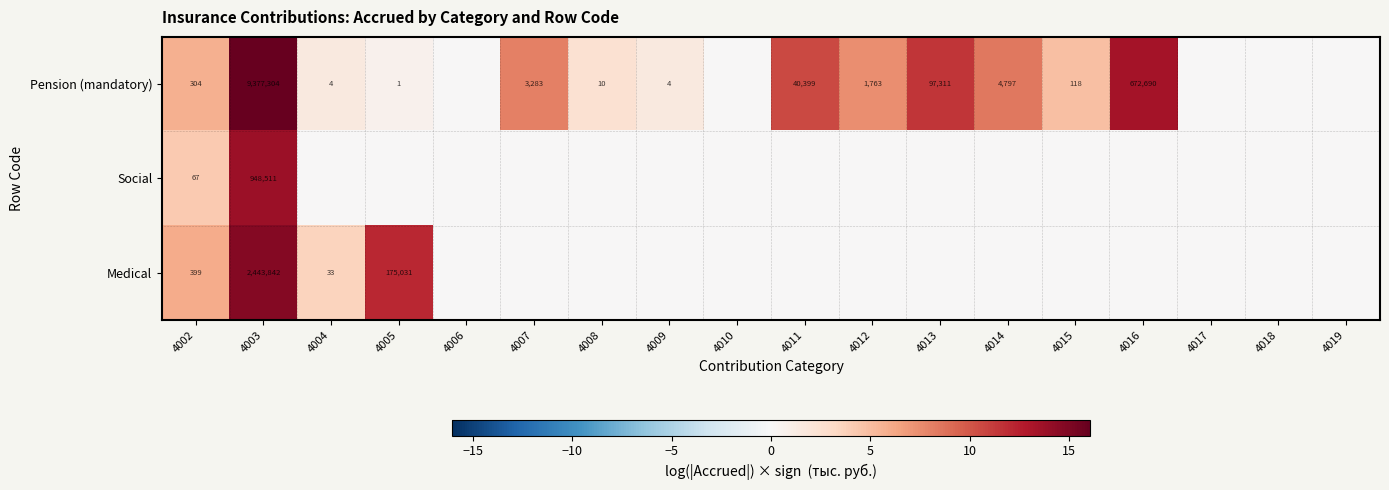

What is the difference between the Pension (mandatory) values at 4009 and 4002?

300